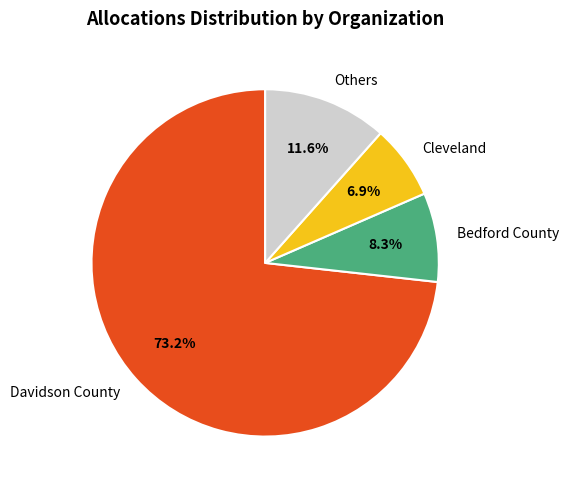

Which slice represents more than half of the pie?

Davidson County